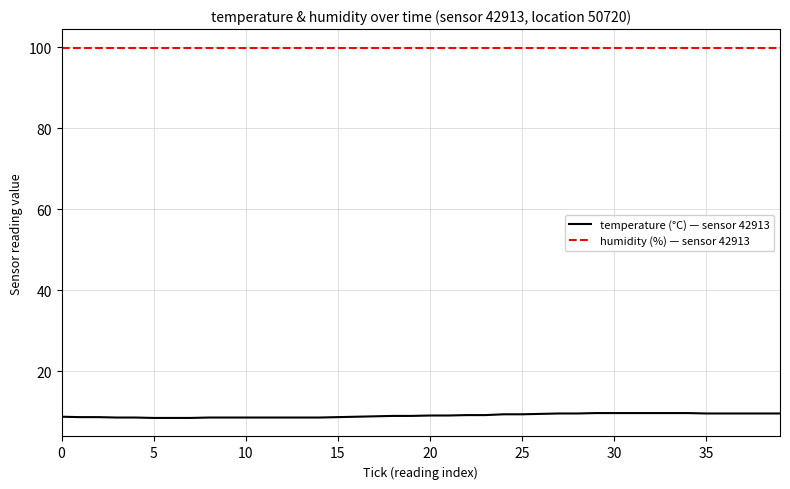

Which series has the largest total across all categories?

humidity (%) — sensor 42913